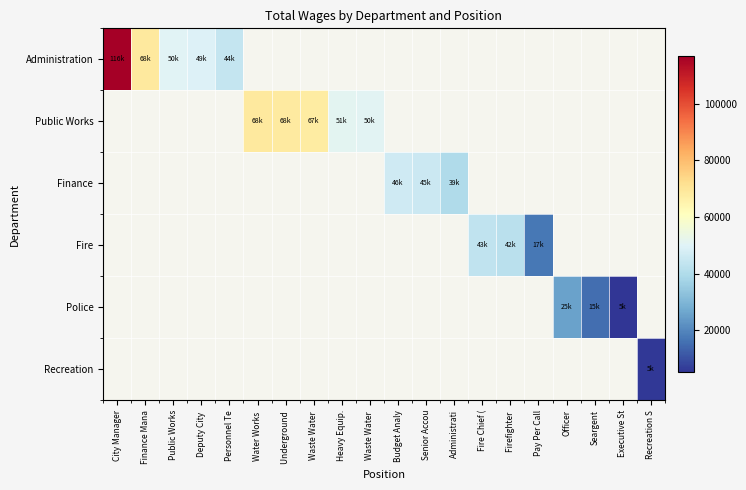

Which label corresponds to the largest value in the chart?

City Manager